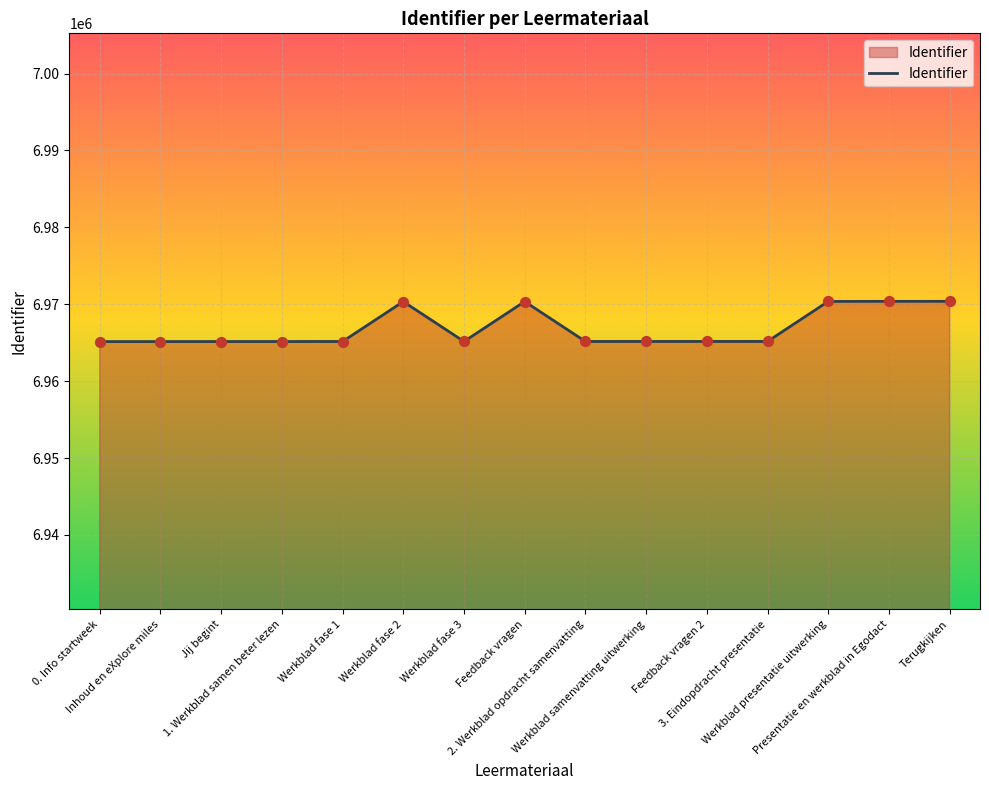

Which has a higher value, Feedback vragen or 1. Werkblad samen beter lezen?

Feedback vragen